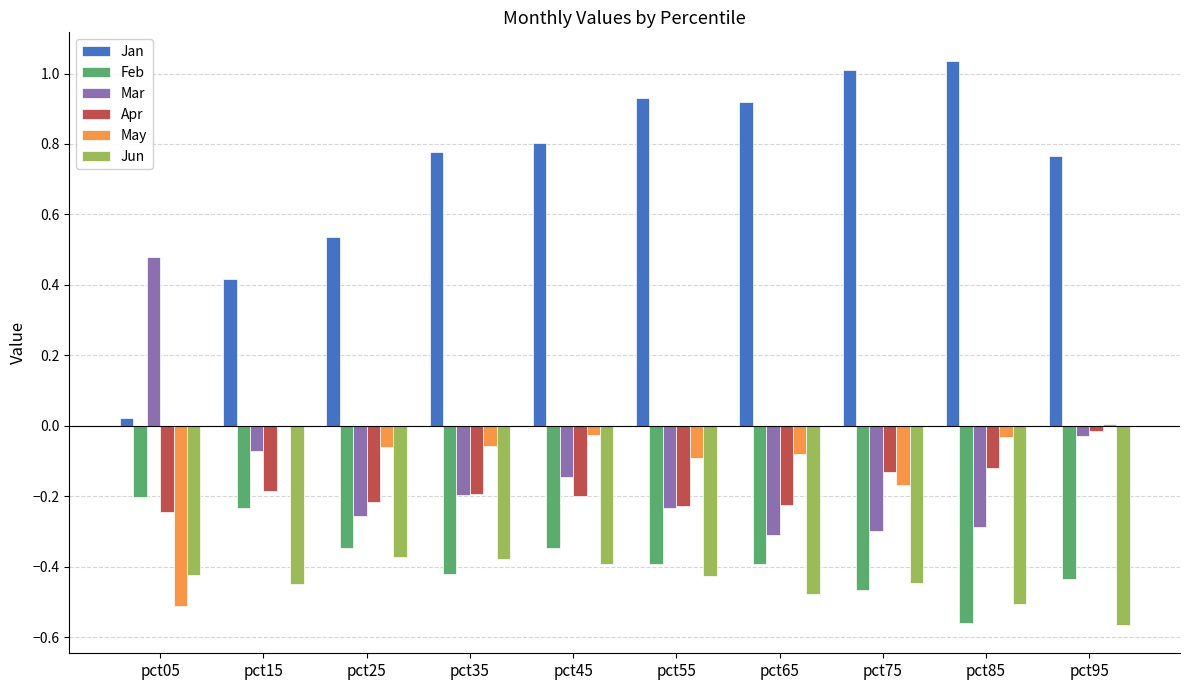

The Jun series shows -0.4 at pct45. True or false?

True